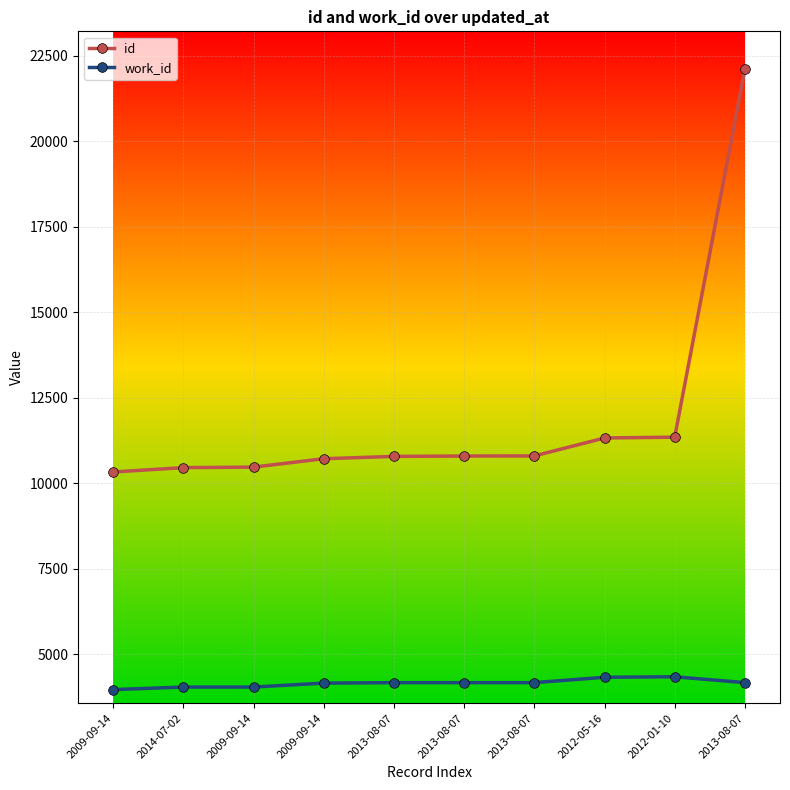

Does the chart have visible grid lines?

Yes